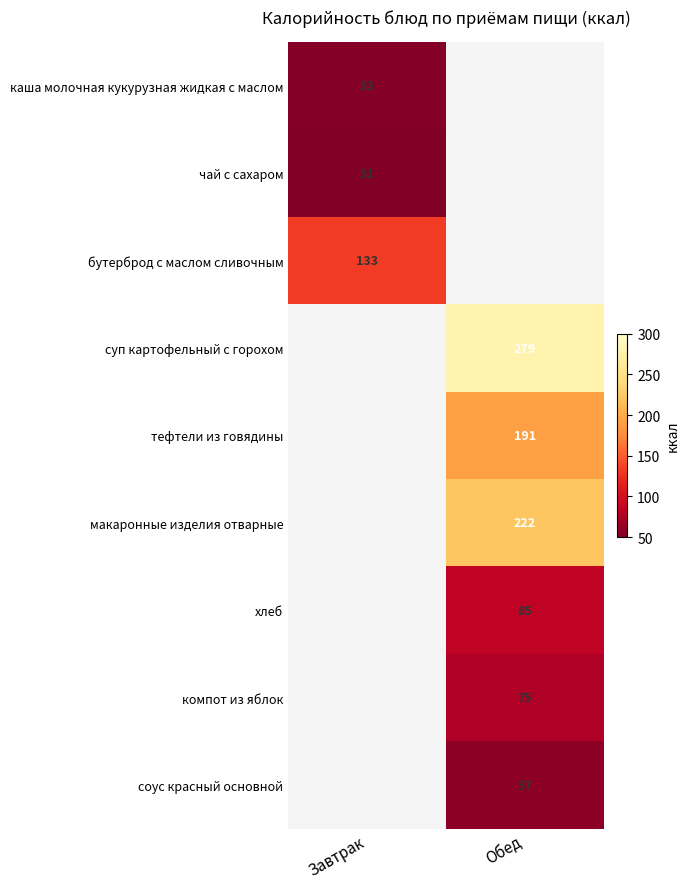

The value of хлеб at Обед is 85. True or false?

True